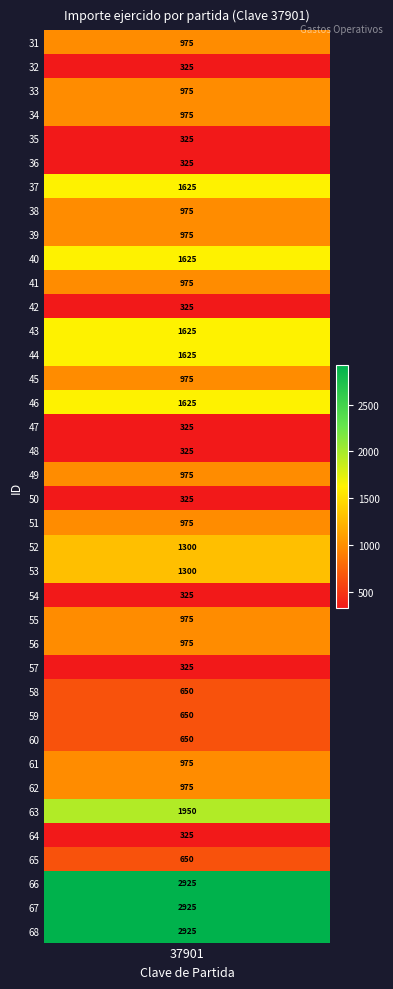

Rank the categories by value from highest to lowest.

37901_66, 37901_67, 37901_68, 37901_63, 37901_37, 37901_40, 37901_43, 37901_44, 37901_46, 37901_52, 37901_53, 37901_31, 37901_33, 37901_34, 37901_38, 37901_39, 37901_41, 37901_45, 37901_49, 37901_51, 37901_55, 37901_56, 37901_61, 37901_62, 37901_58, 37901_59, 37901_60, 37901_65, 37901_32, 37901_35, 37901_36, 37901_42, 37901_47, 37901_48, 37901_50, 37901_54, 37901_57, 37901_64